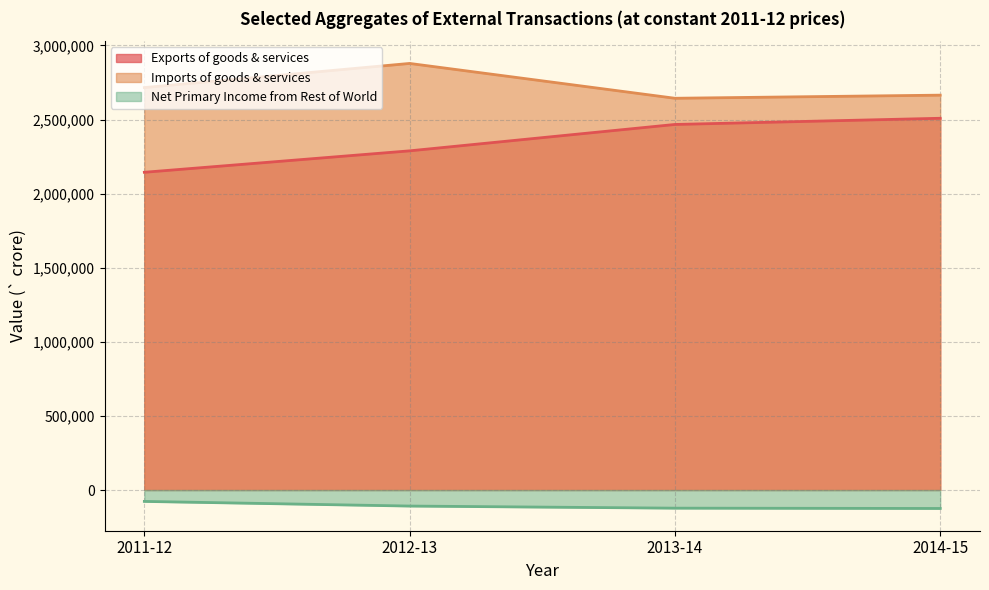

Does the chart have visible grid lines?

Yes